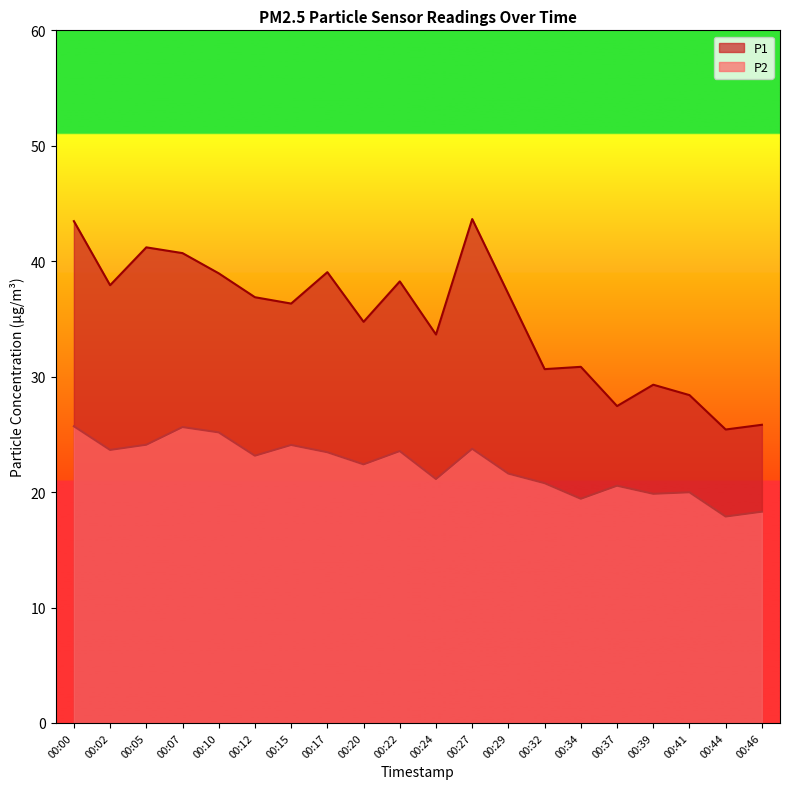

What are all the series names shown in the legend?

P1, P2